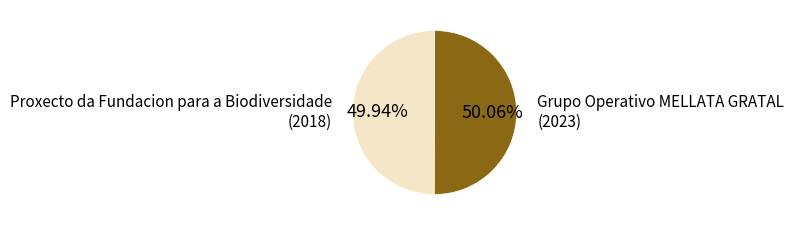

Is there any slice that represents more than half of the pie?

Yes